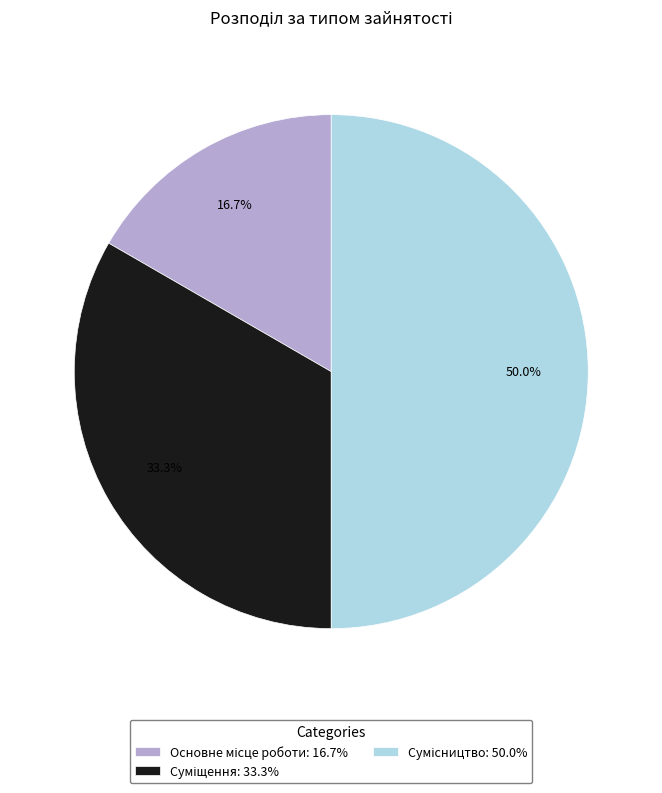

Count the number of slices in the pie.

3